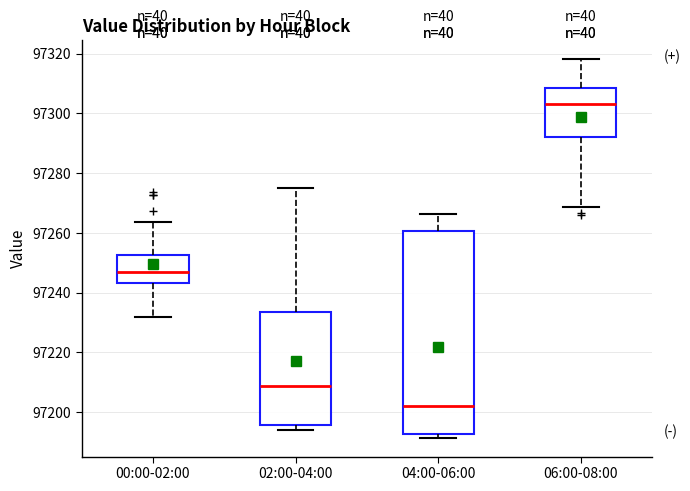

Reading left to right, read every box against the y-axis: the position of its median line, the range the box covers, and the ends of its whiskers. The values are not printed on the chart, so give them approximately, as read against the axis.

00:00-02:00: median 97246, box 97244 to 97252, whiskers 97232 to 97264
02:00-04:00: median 97208, box 97196 to 97234, whiskers 97194 to 97276
04:00-06:00: median 97202, box 97192 to 97260, whiskers 97192 (just below the box's lower edge) to 97266
06:00-08:00: median 97304, box 97292 to 97308, whiskers 97268 to 97318